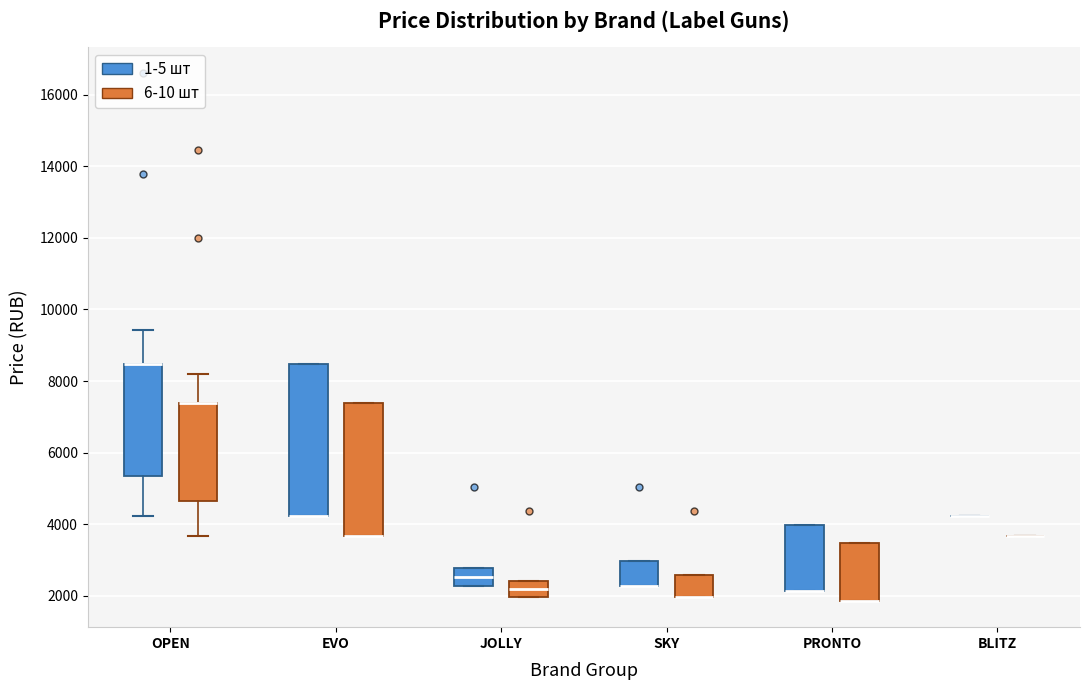

Where is the upper edge of the box for SKY (6-10 шт) on the y-axis? The values are not printed on the chart, so give them approximately, as read against the axis.

2600